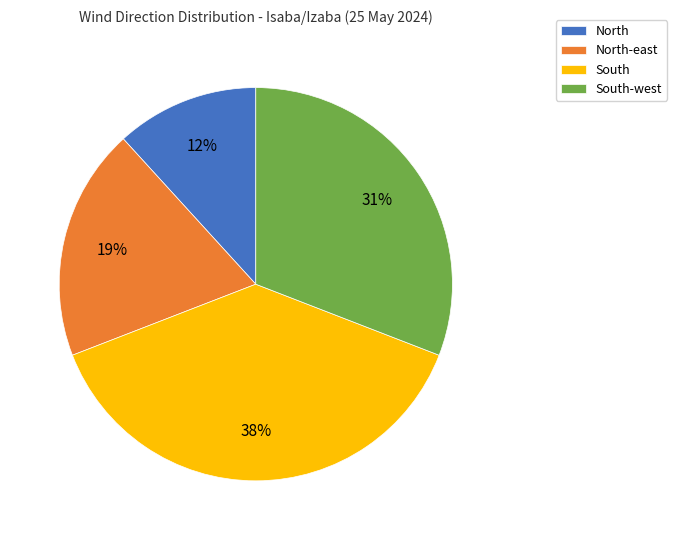

To the nearest percent, what is the difference between the North-east and South slice percentages?

19%